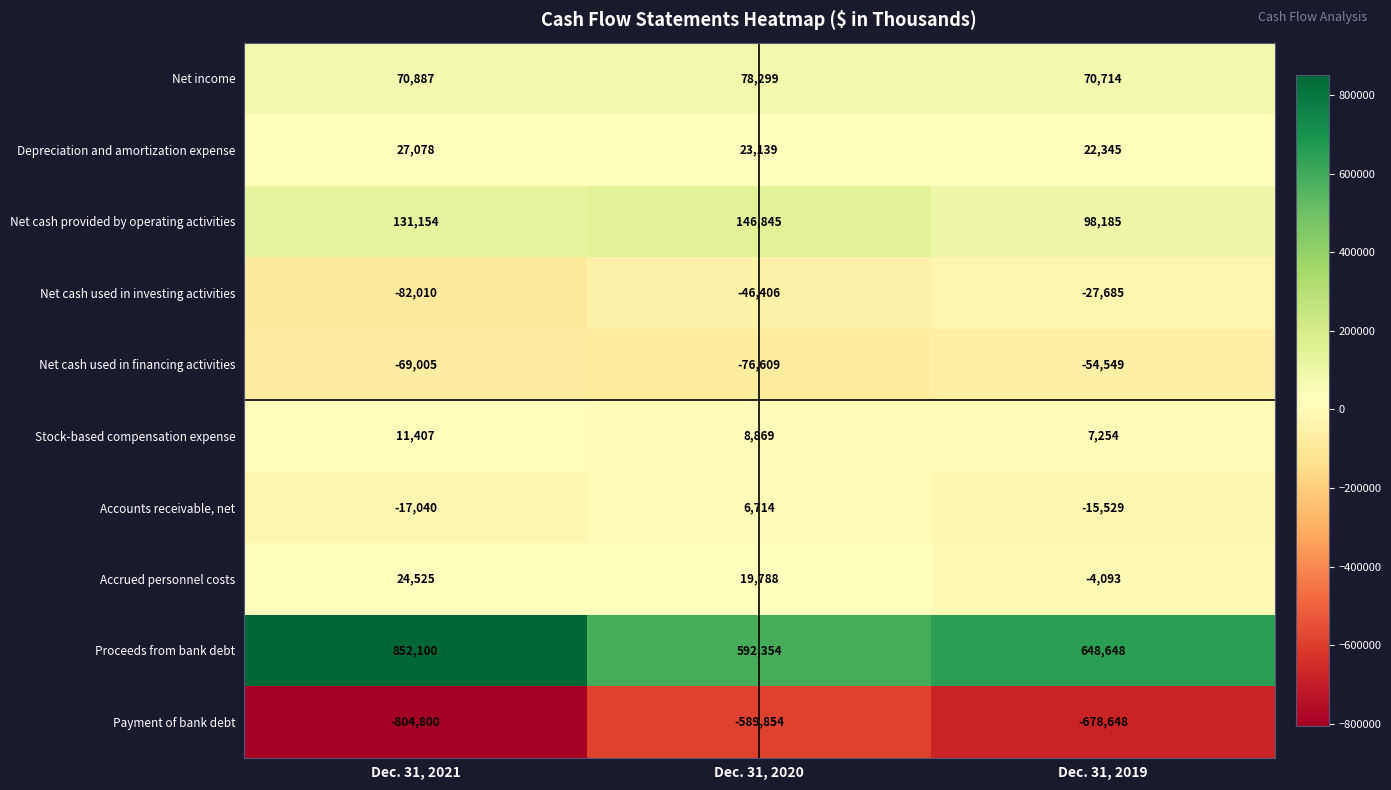

True or false: Proceeds from bank debt has a value of 852100 at Dec. 31, 2021.

True